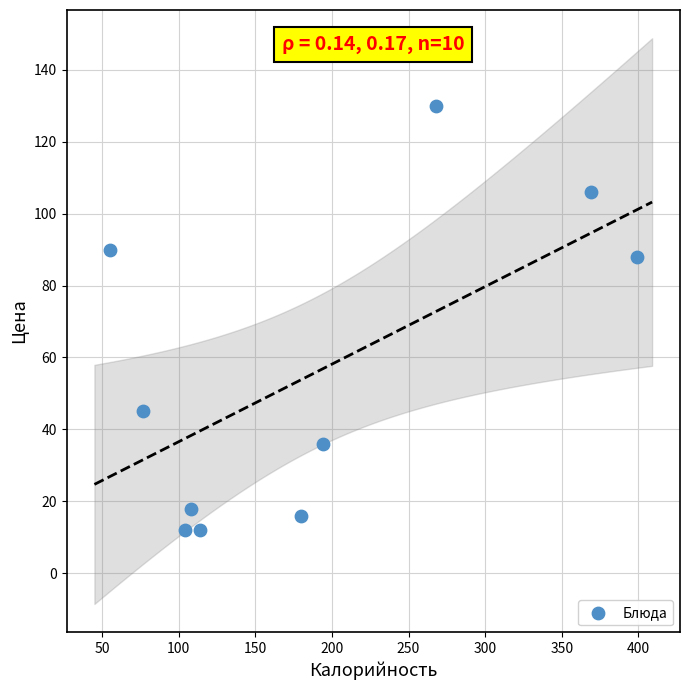

What Y value in the scatter plot is closest to 71?

88